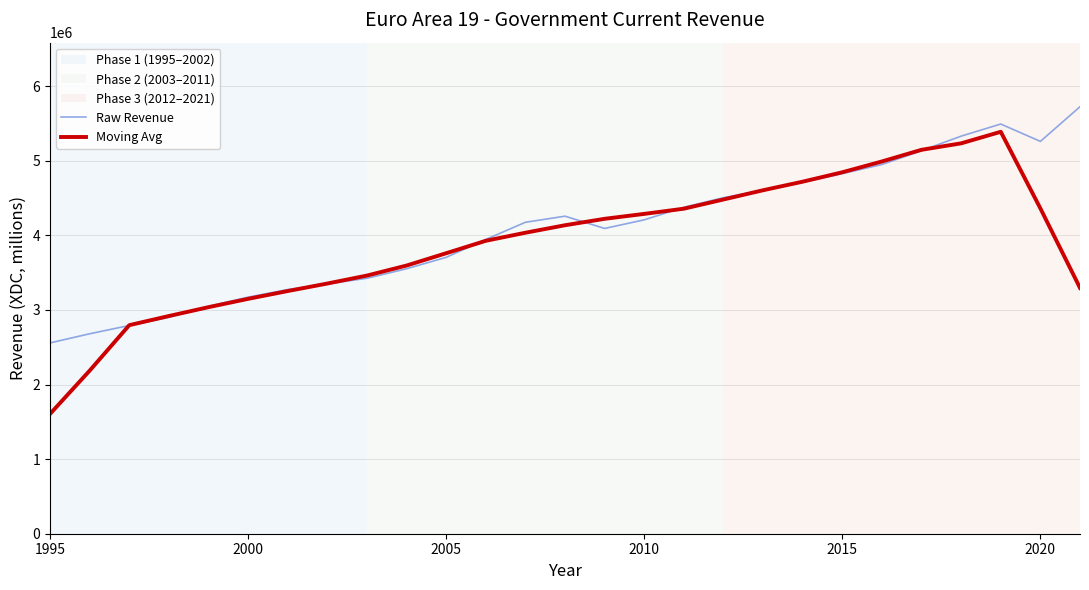

List the series in order of their peak value, highest first.

Raw Revenue, Moving Avg